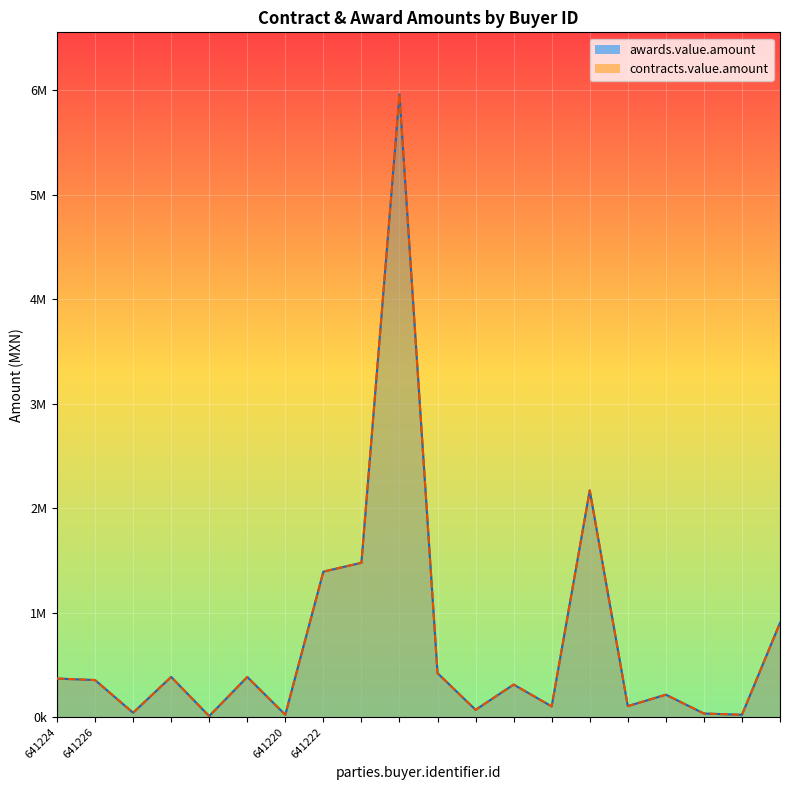

Which series has the largest total across all categories?

awards.value.amount